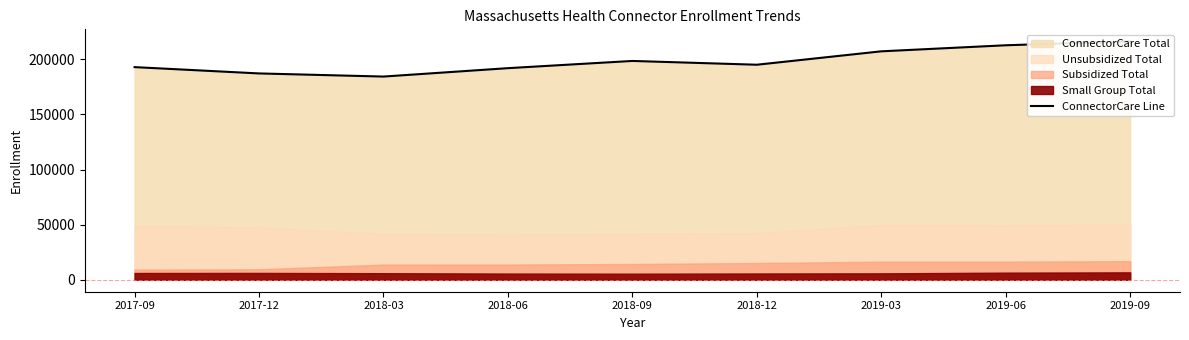

Does the chart display data point markers on the line(s)?

No